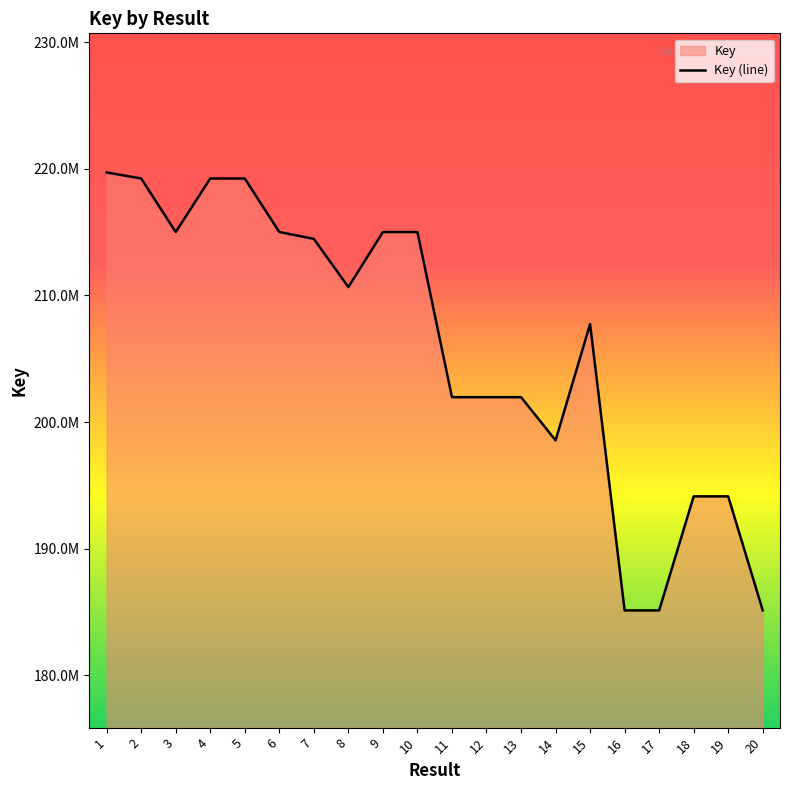

Reading right to left, list all the values displayed in this chart.

20=185123561	19=194127932	18=194127568	17=185123520	16=185123446	15=207731478	14=198550880	13=201962360	12=201962166	11=201961620	10=215000303	9=215000264	8=210654448	7=214457581	6=215000575	5=219226377	4=219226980	3=215000420	2=219226897	1=219704555